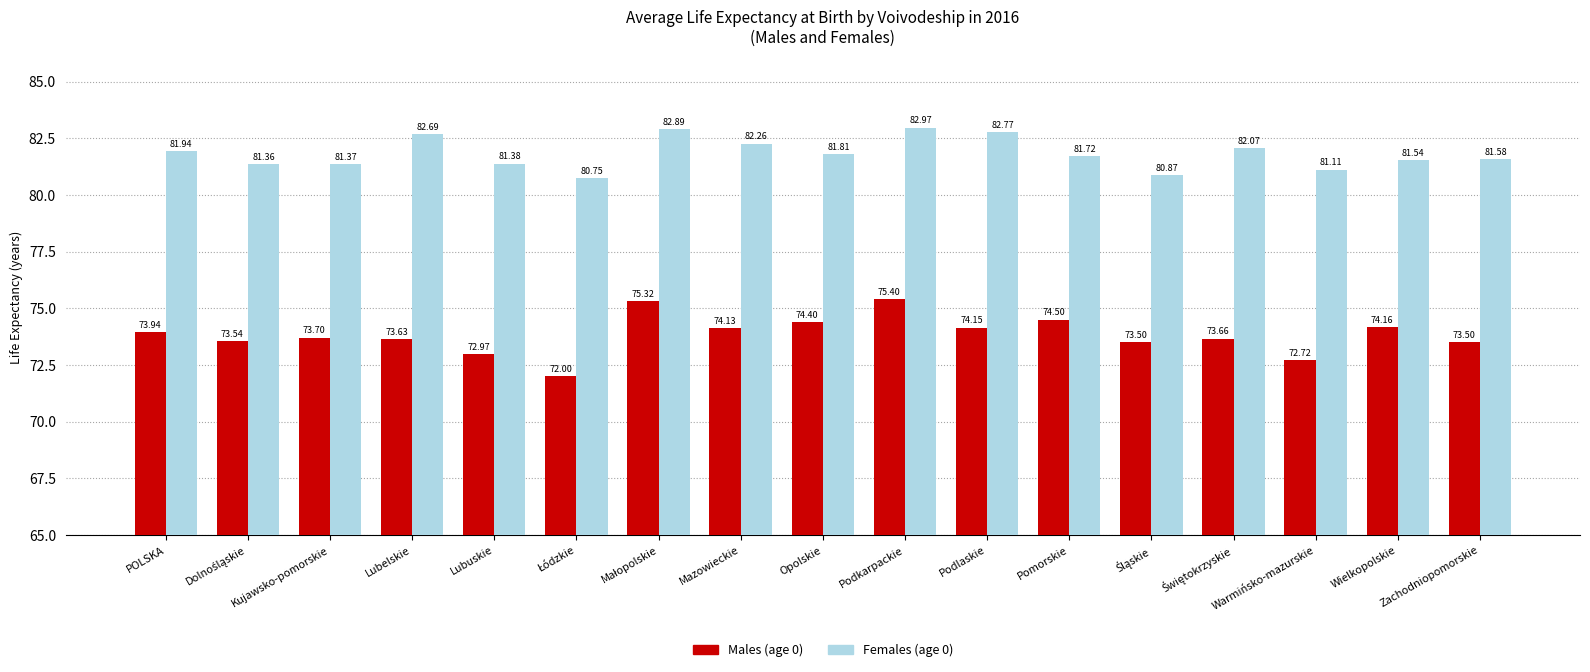

How many series are shown in this chart?

2